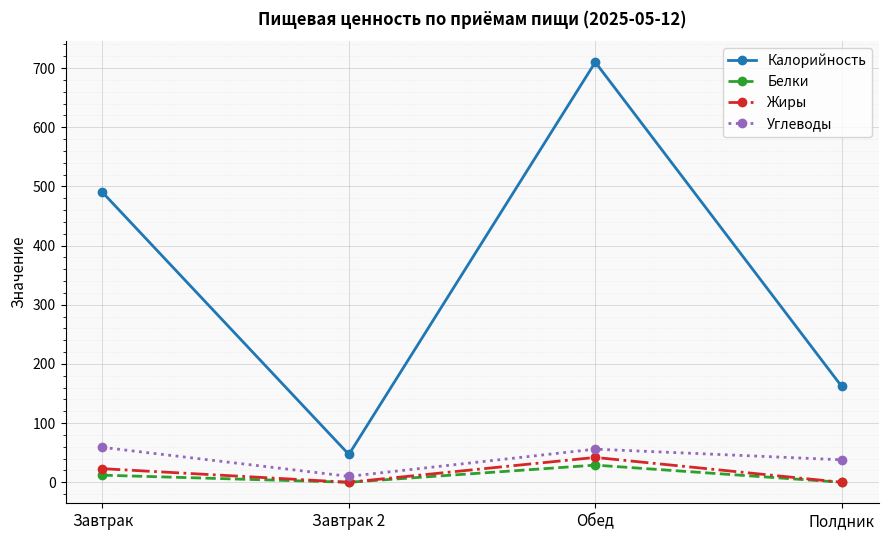

At which category is the sum across all series the highest?

Обед